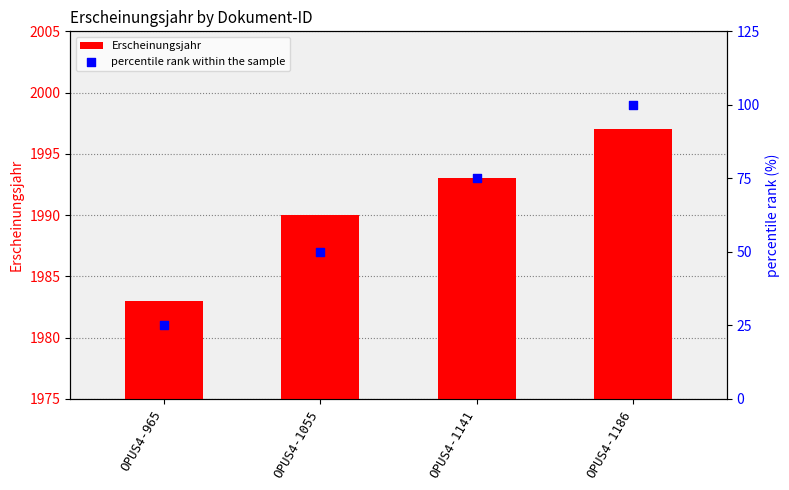

Which series contains the highest Y value?

Erscheinungsjahr